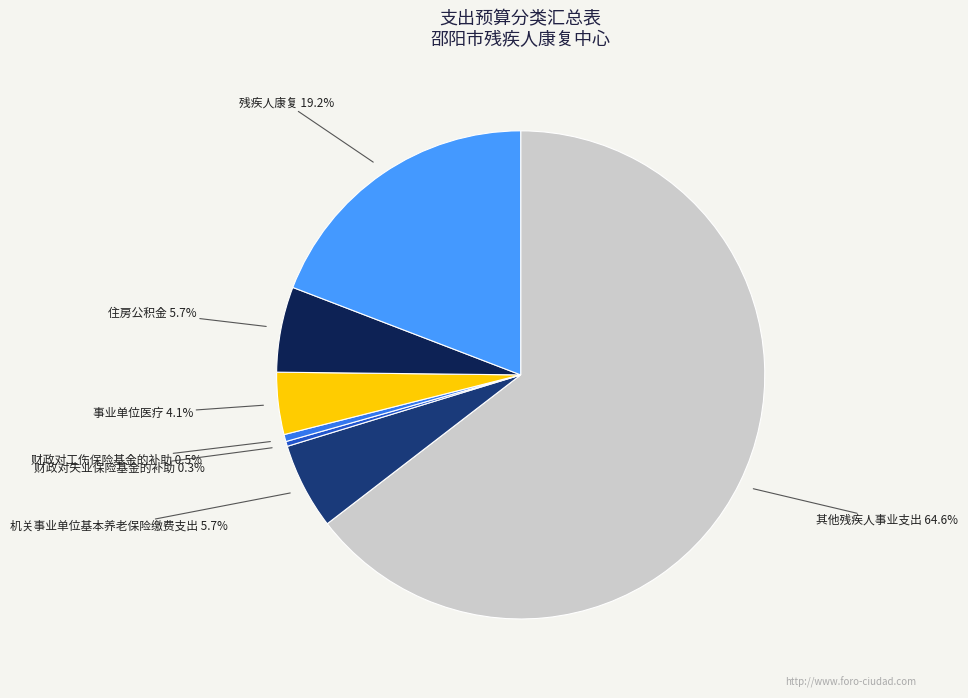

How many slices are in this pie chart?

7